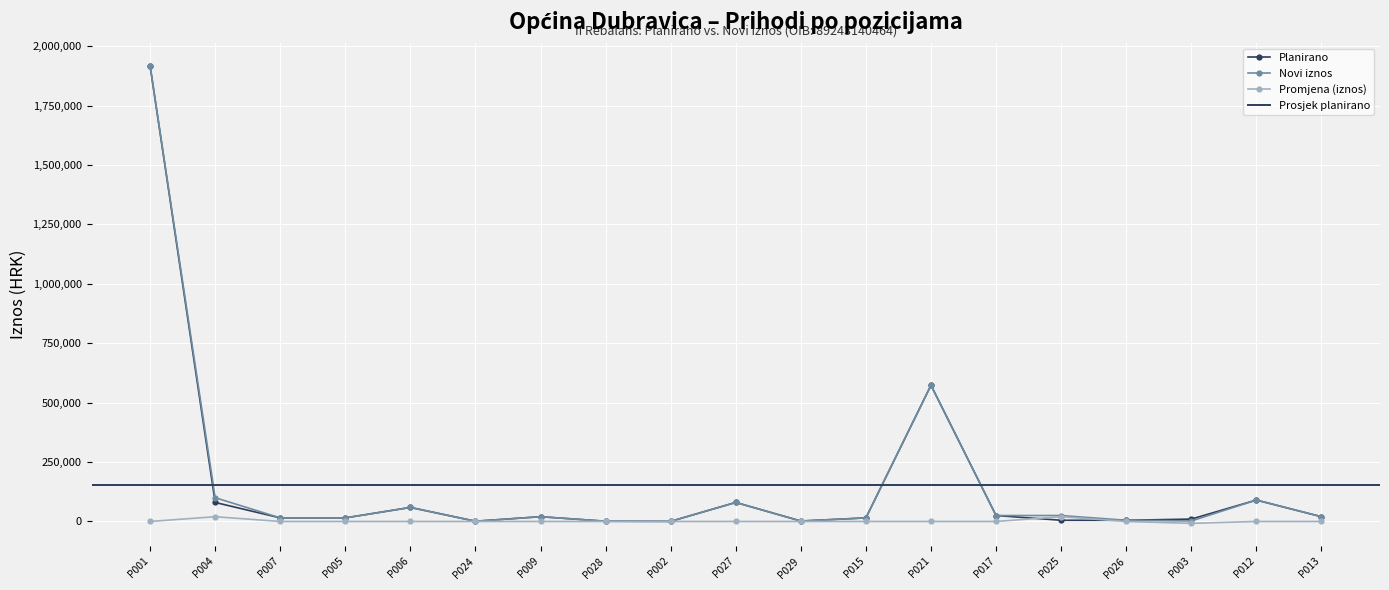

True or false: Novi iznos and Promjena (iznos) cross at least once.

False